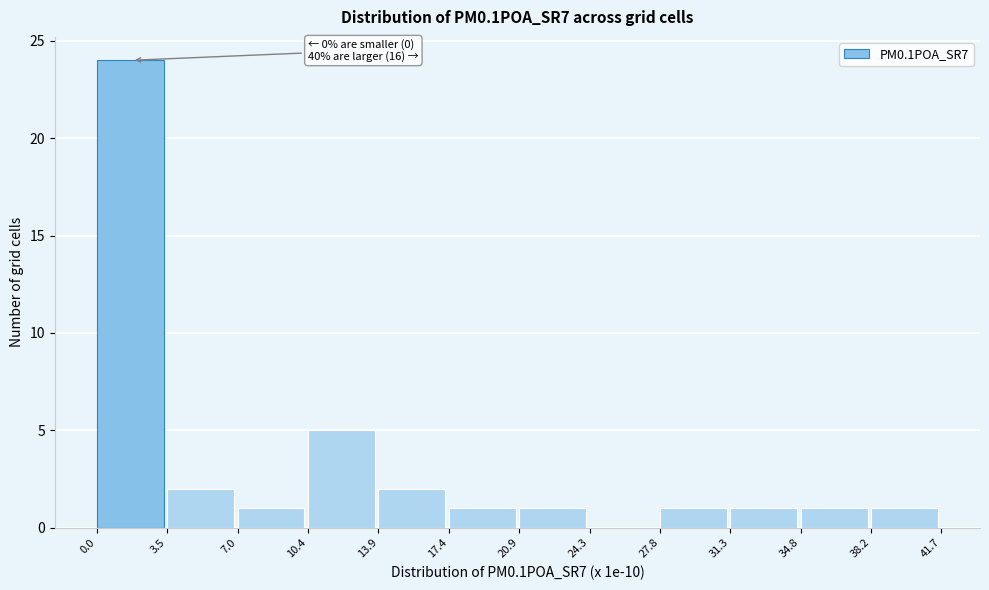

Over which range of the x-axis is the bar tallest?

0.0 to 3.5